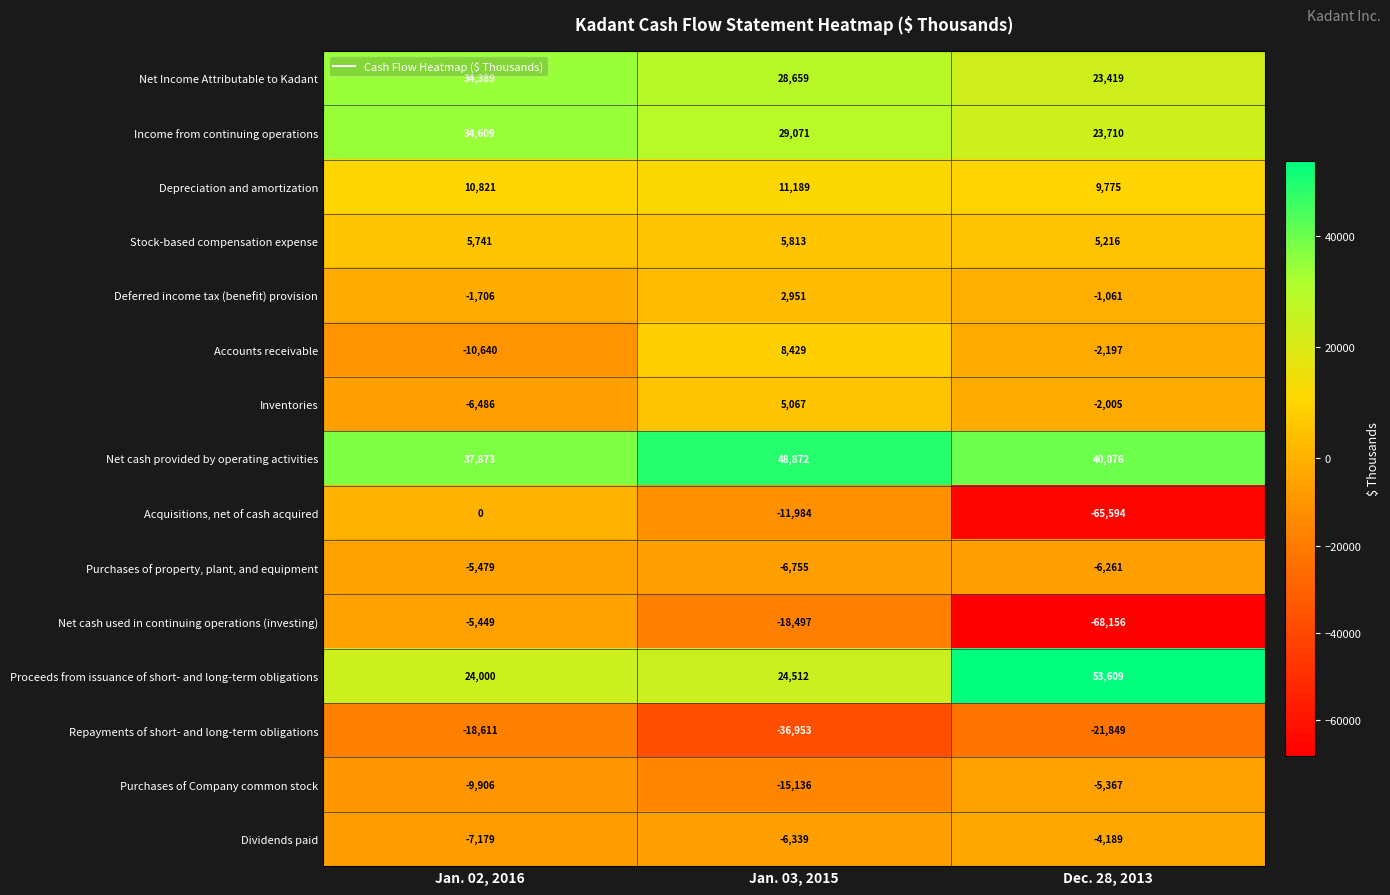

The Proceeds from issuance of short- and long-term obligations series shows 24000 at Jan. 02, 2016. True or false?

True